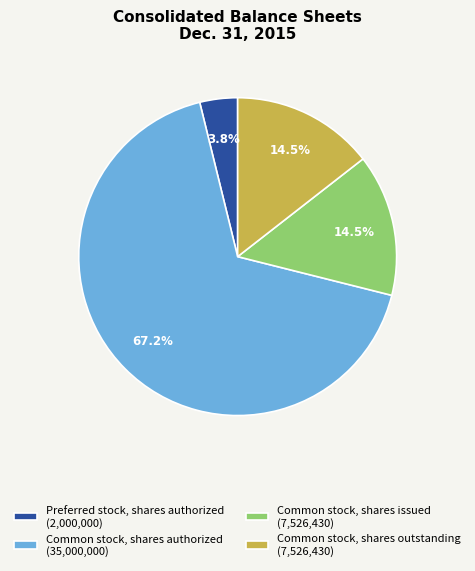

Between Preferred stock, shares authorized (2,000,000) and Common stock, shares issued (7,526,430), which is larger?

Common stock, shares issued (7,526,430)